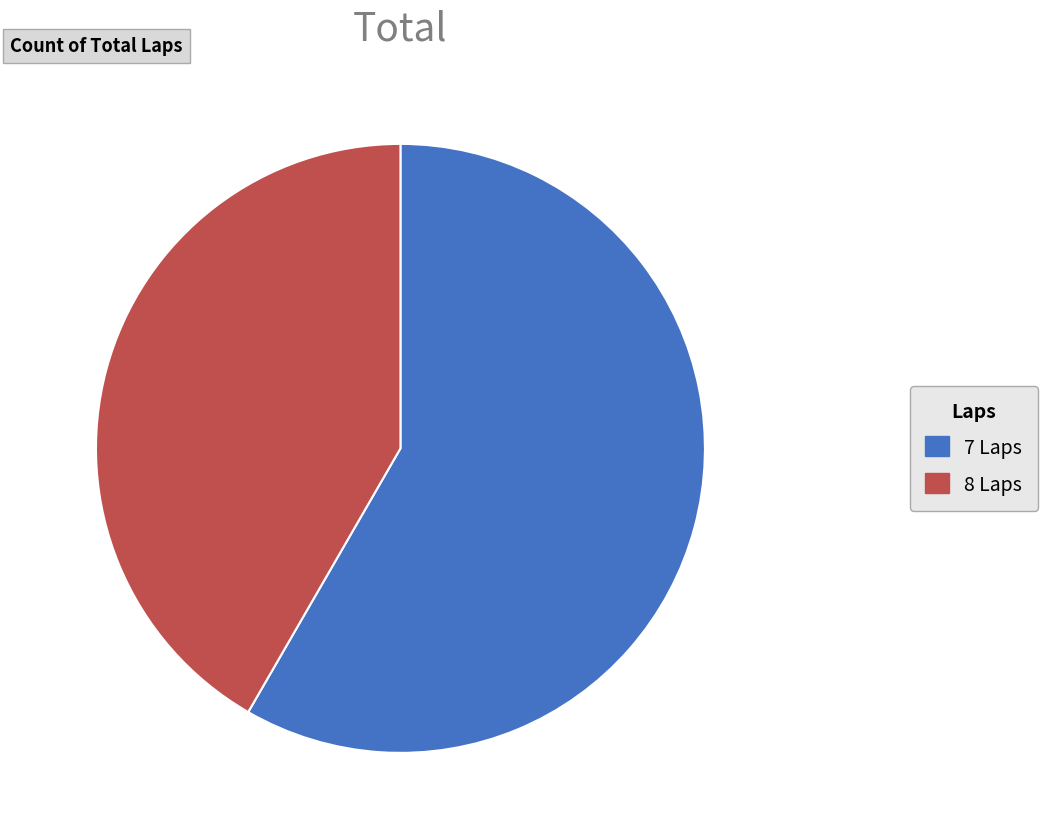

Count the number of slices in the pie.

2